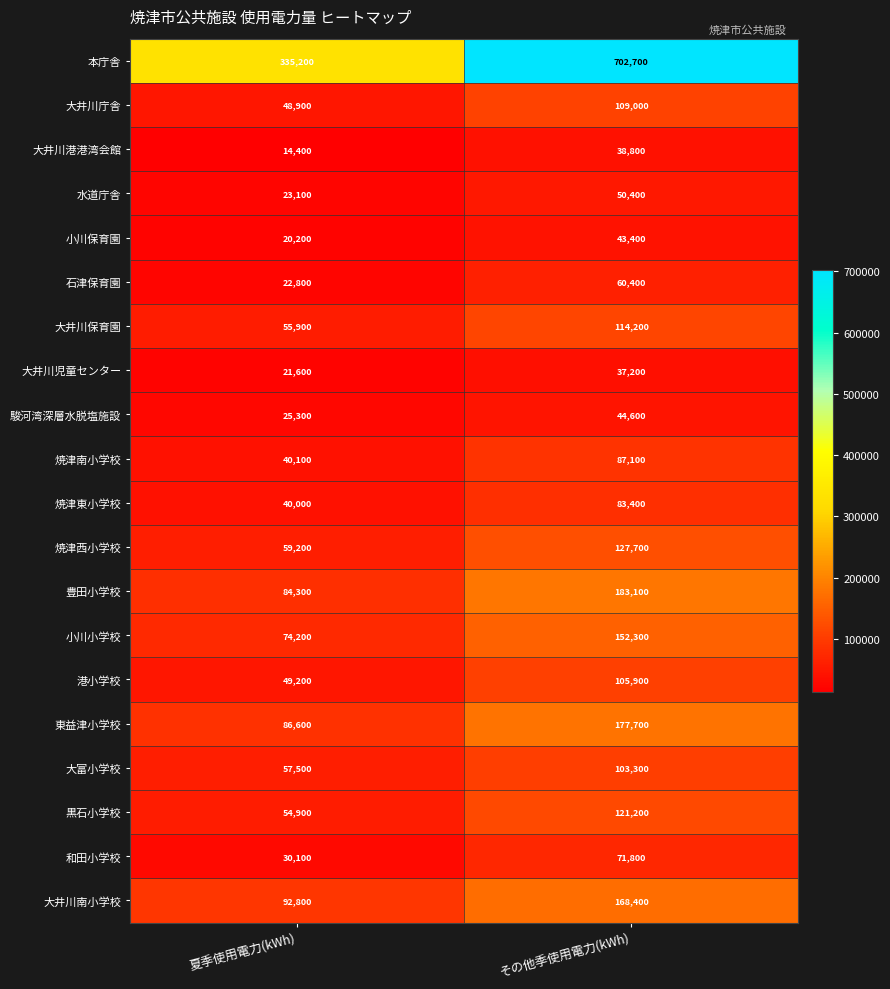

What is the total value across all series at その他季使用電力(kWh)?

2582600